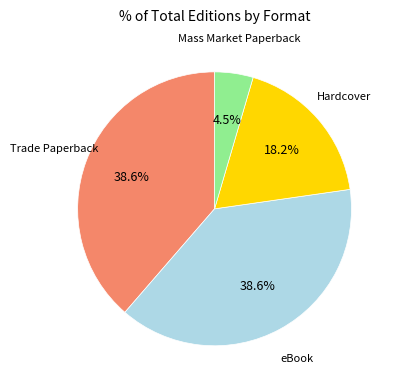

Is there a majority slice in this chart?

No